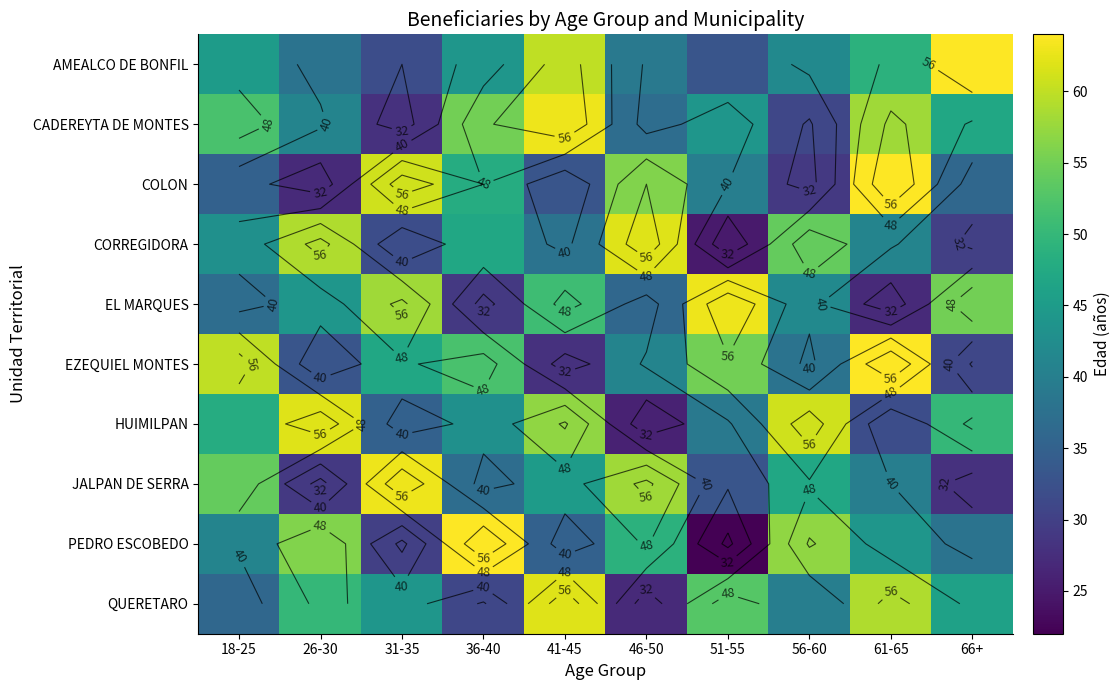

Which category has the highest value in the QUERETARO series?

41-45